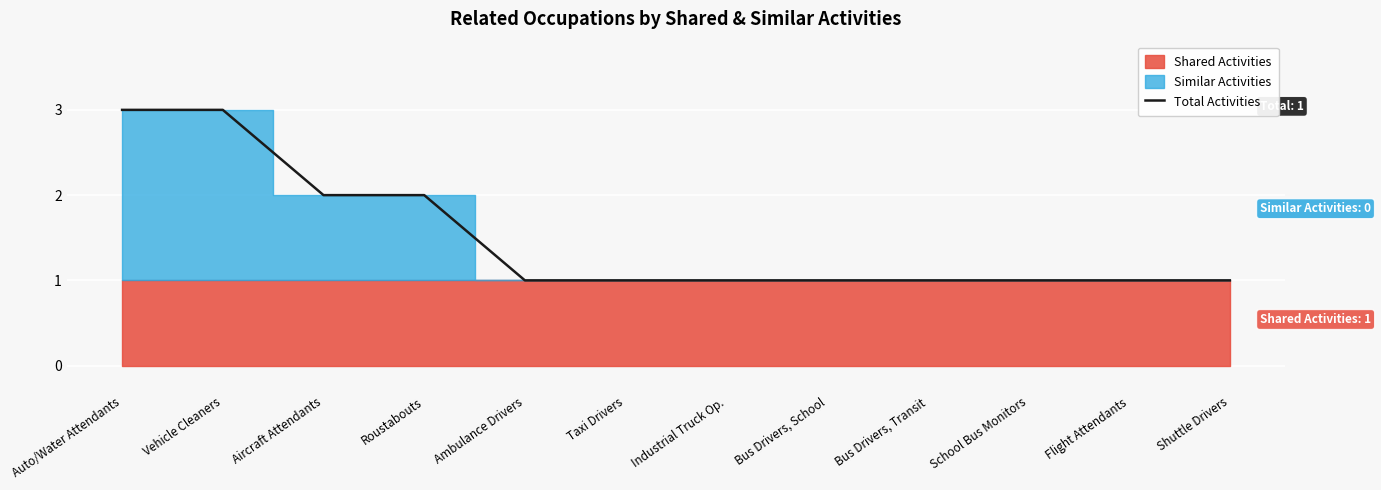

The value at Industrial Truck Op. is 0. True or false?

False